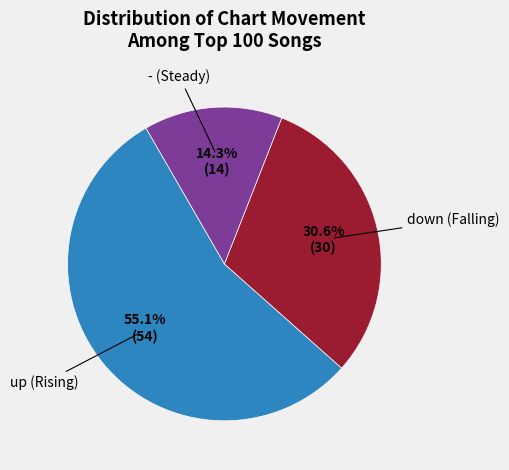

Is there any slice that represents more than half of the pie?

Yes